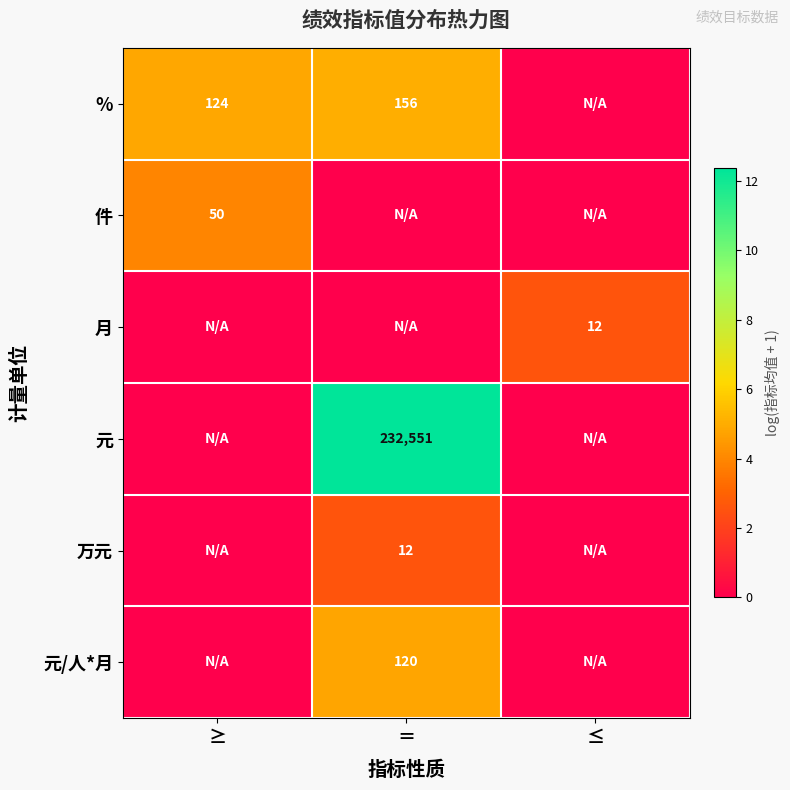

Which label corresponds to the smallest value in the chart?

≤